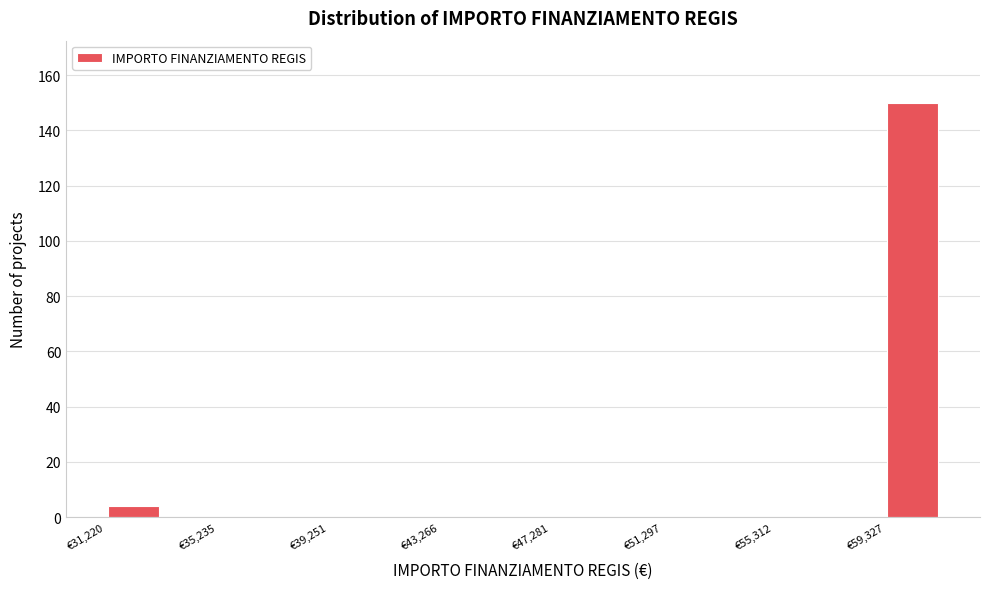

Reading left to right, list every bar in this chart as the range it spans on the x-axis followed by its height. Neither the bar edges nor the heights are printed on the chart, so give them approximately, as read against the axes.

31000 to 33000: 4
33000 to 35000: 0
35000 to 37000: 0
37000 to 39500: 0
39500 to 41500: 0
41500 to 43500: 0
43500 to 45500: 0
45500 to 47500: 0
47500 to 49500: 0
49500 to 51500: 0
51500 to 53500: 0
53500 to 55500: 0
55500 to 57500: 0
57500 to 59500: 0
59500 to 61500: 150